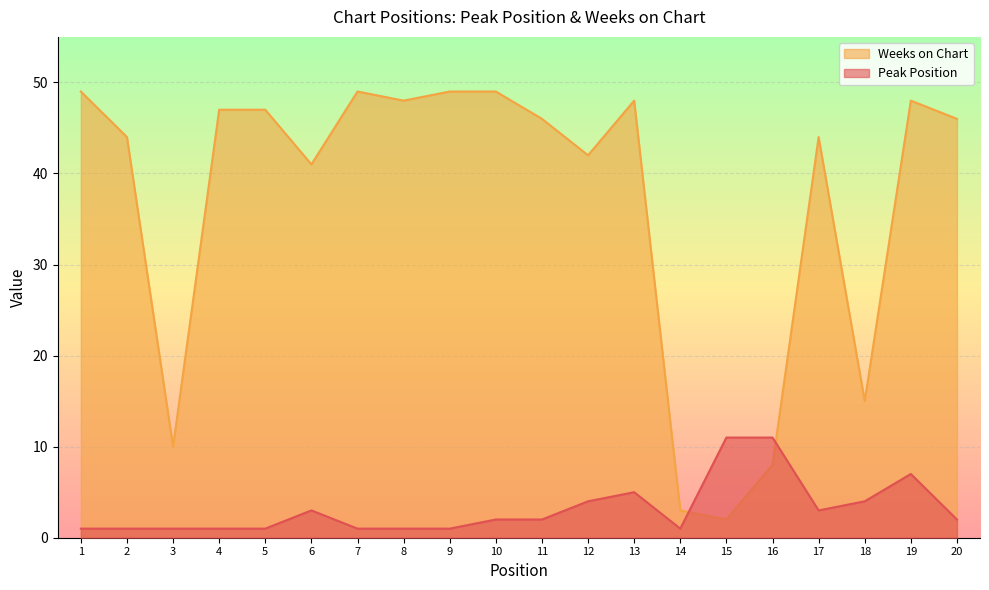

The value of Peak Position at 14 is 0. True or false?

False